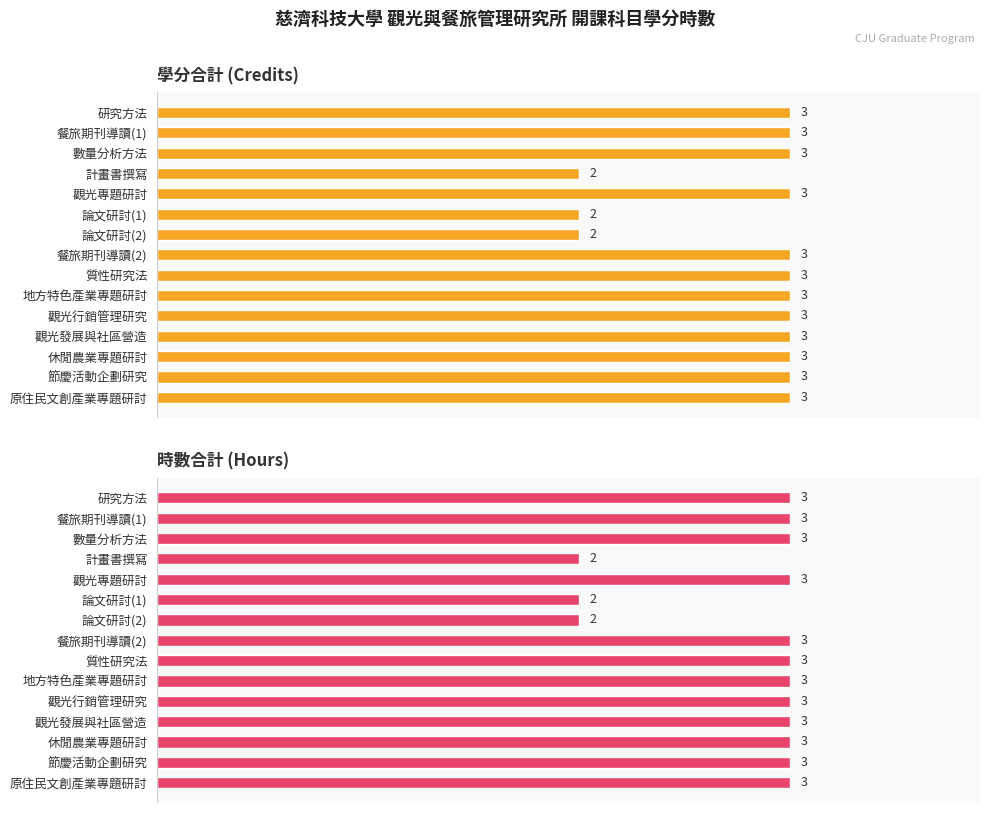

Count the 學分合計 (Credits) values in the range 3 to 4.

12